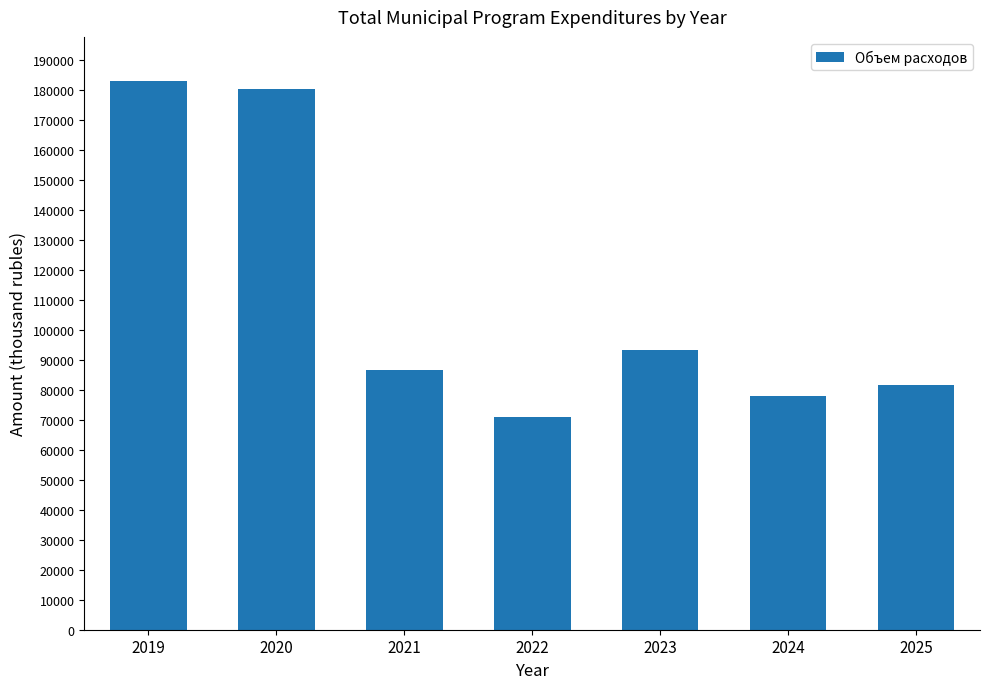

The chart shows a value of 155545.1 at 2023. True or false?

False